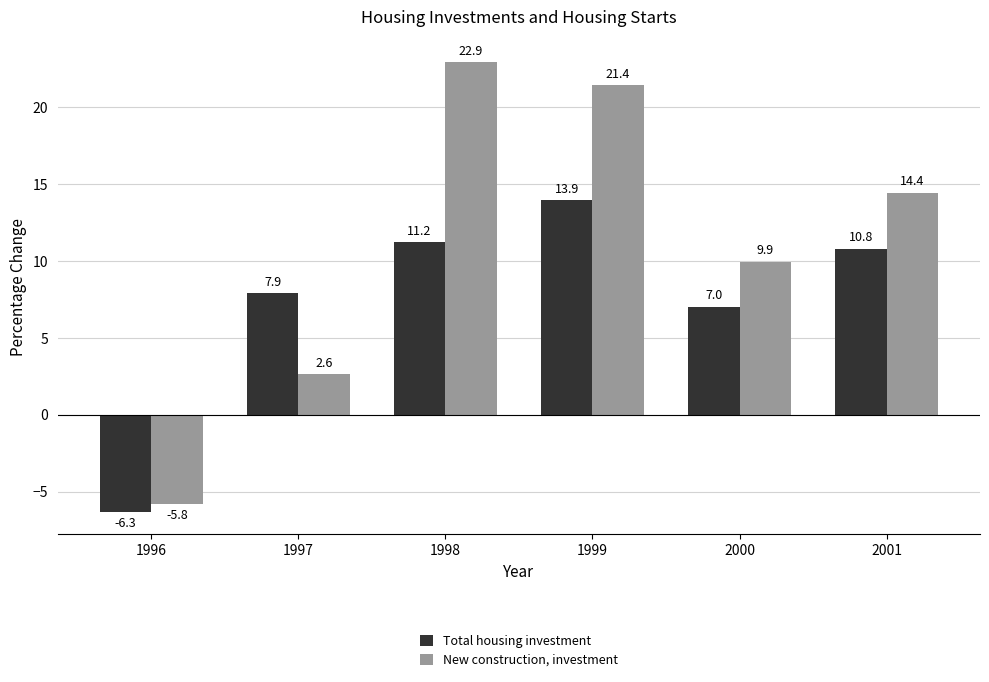

What is the lowest value of the New construction, investment series?

-5.8